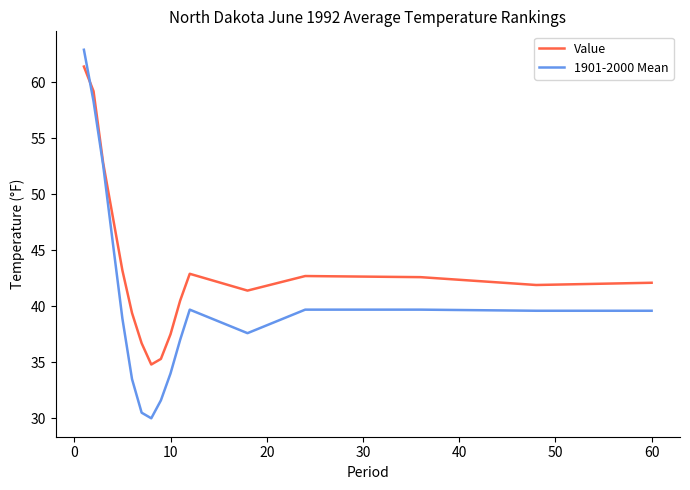

What is the highest value of the Value series?

61.4